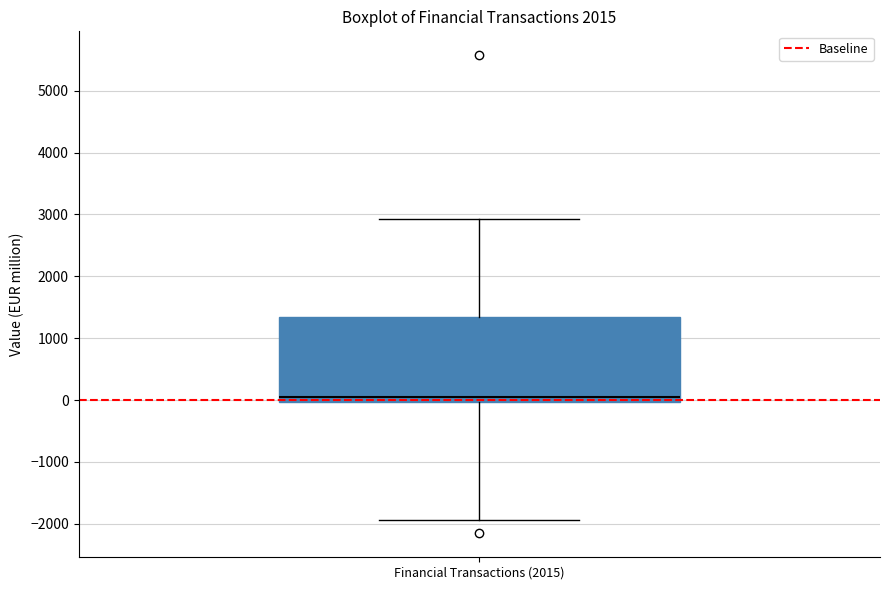

Where does the lower whisker of the box for Financial Transactions (2015) end on the y-axis? The values are not printed on the chart, so give them approximately, as read against the axis.

-1900